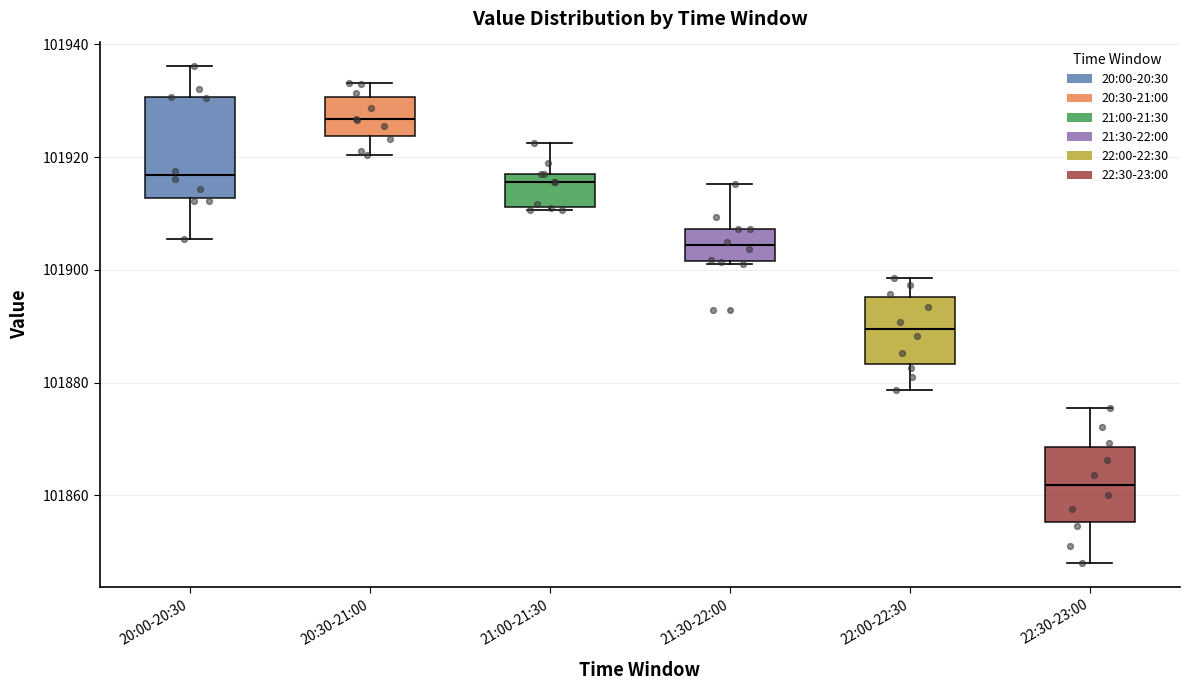

Where is the upper edge of the box for 21:00-21:30 on the y-axis? The values are not printed on the chart, so give them approximately, as read against the axis.

101918